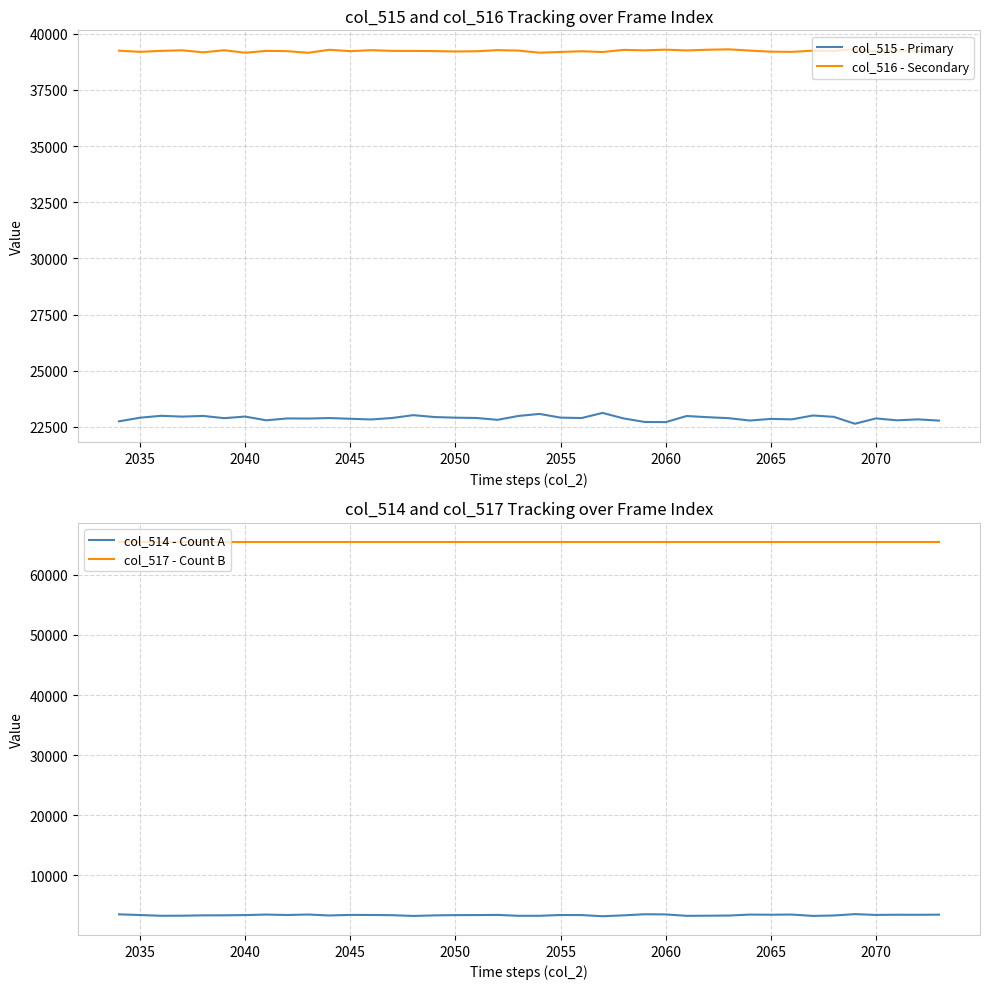

What is the maximum value for col_515 - Primary?

23125